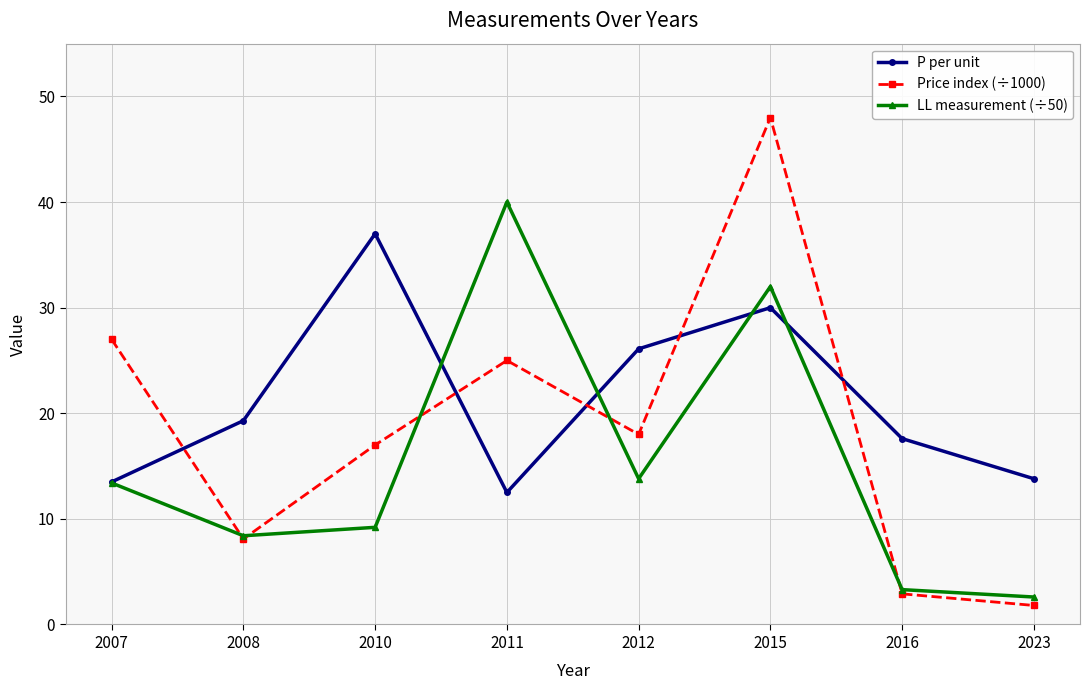

What is the greatest value displayed?

48.0